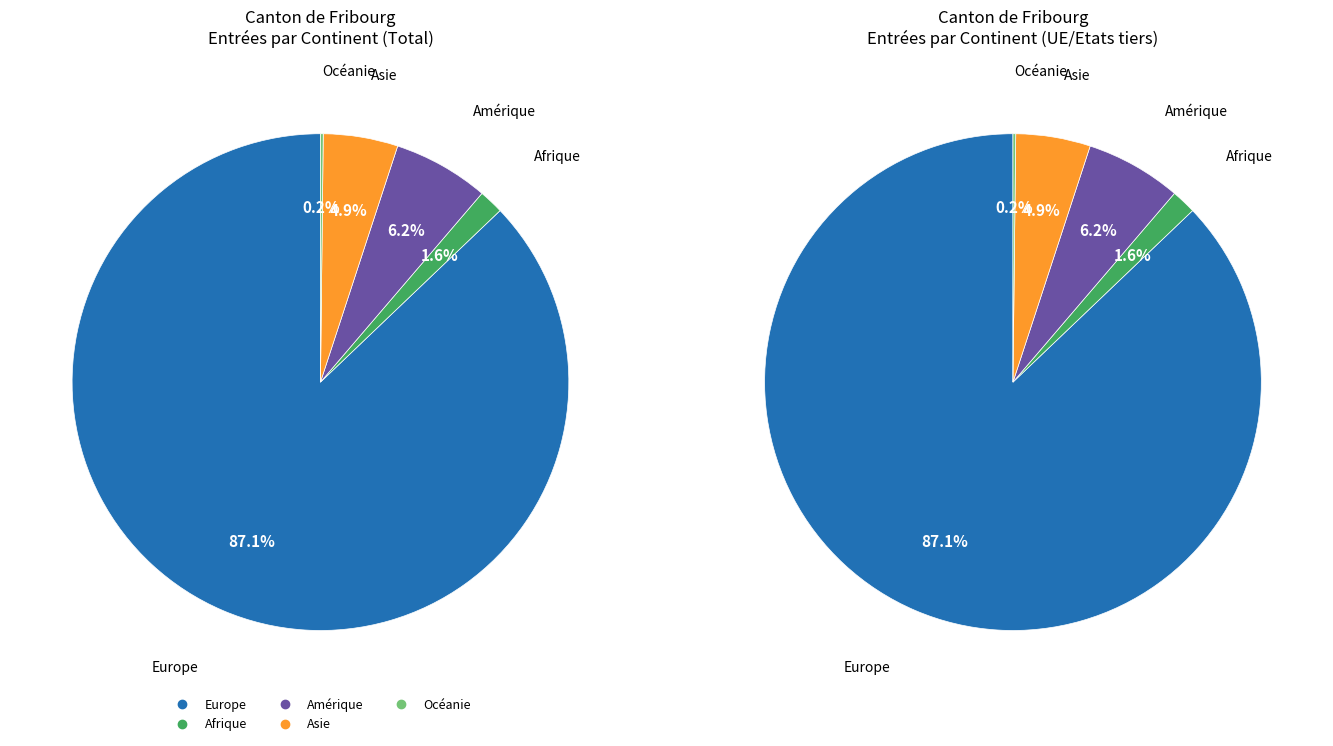

Rank the categories by value from lowest to highest.

Océanie, Afrique, Asie, Amérique, Europe